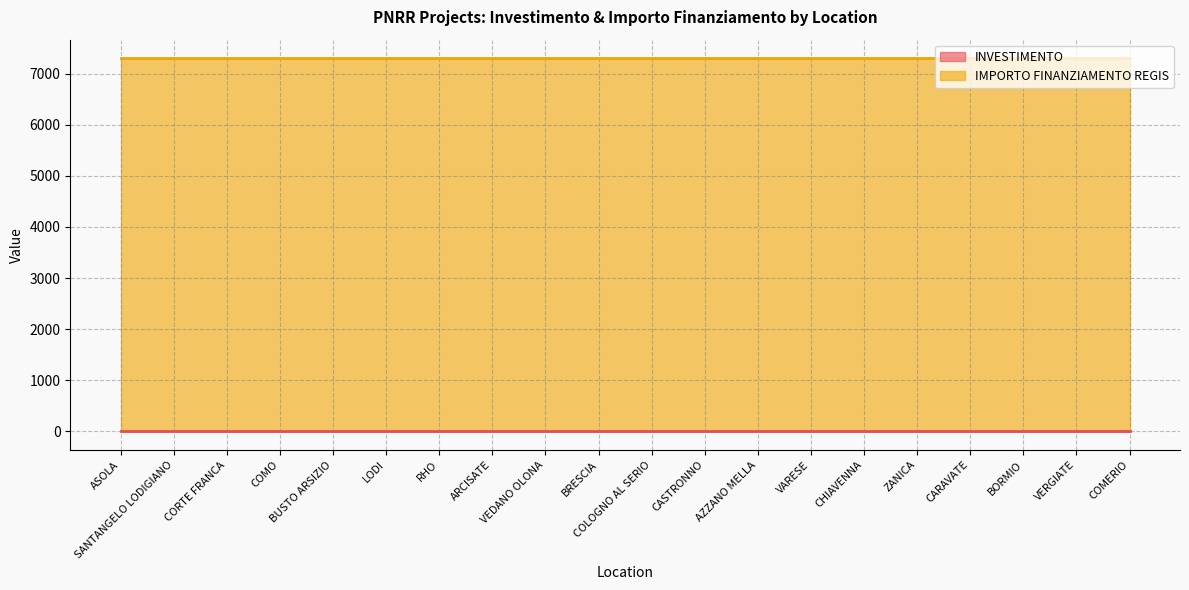

At which category is the sum across all series the highest?

ASOLA